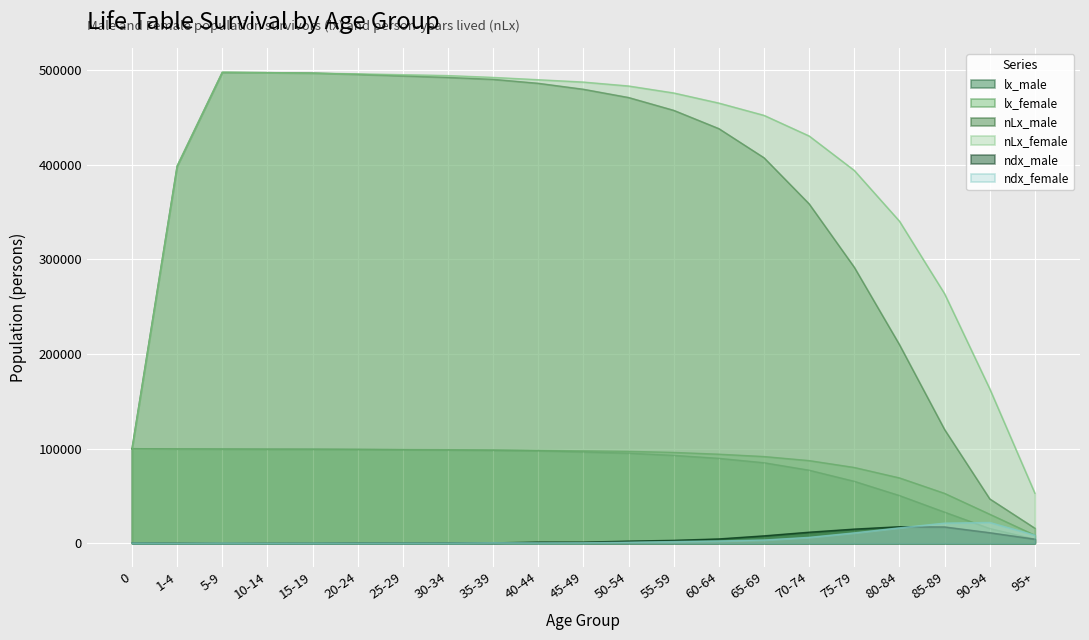

Between 40-44 and 95+, which series saw the biggest shift?

nLx_male